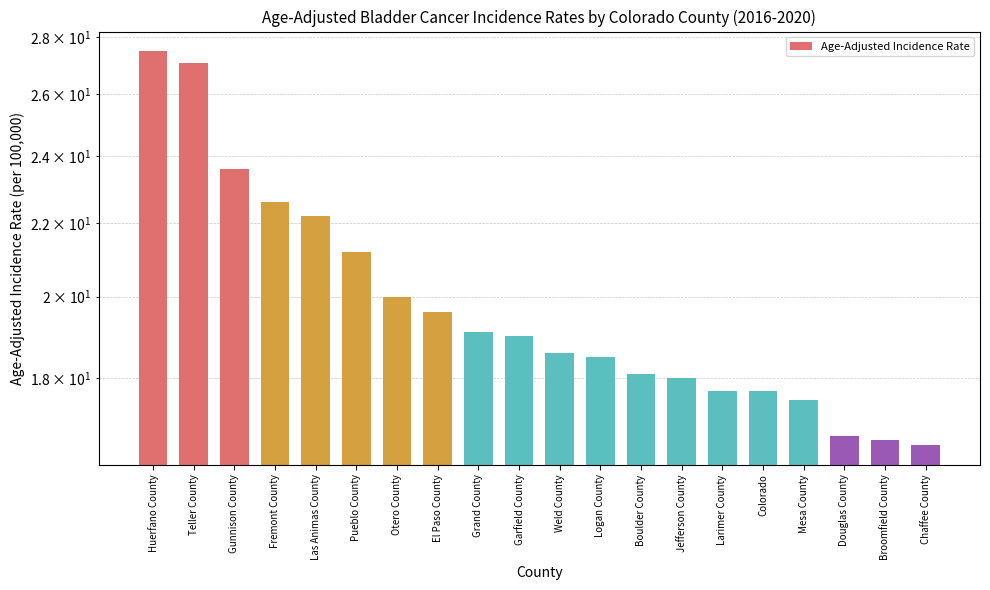

Where does the data first go above 19?

Huerfano County